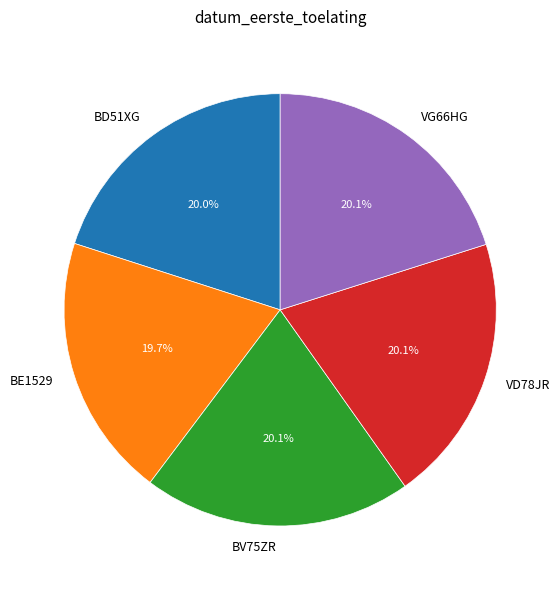

Approximately how many times larger is the value at BE1529 compared to VD78JR?

1.0